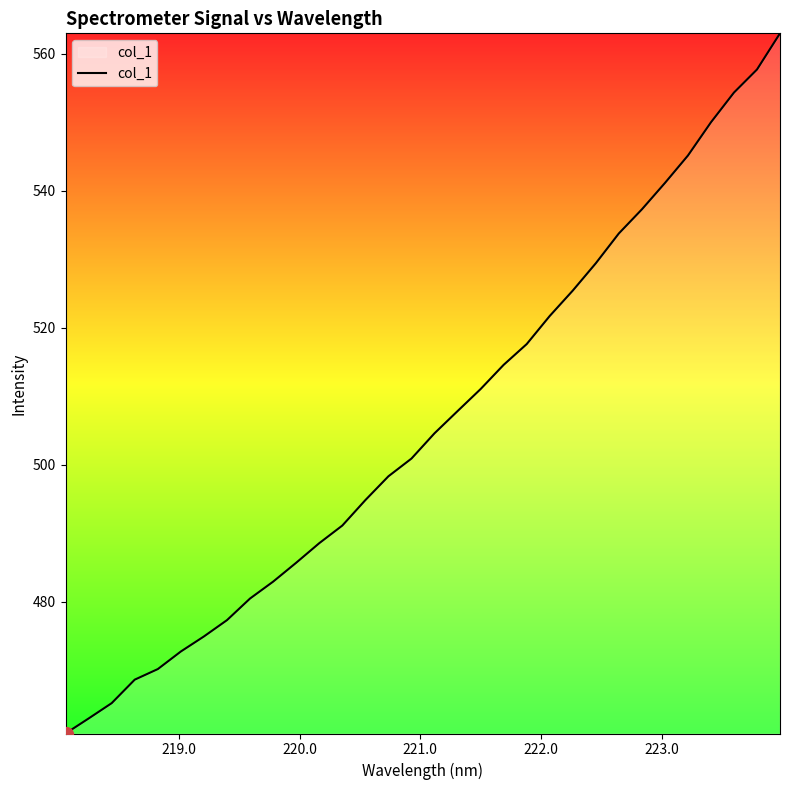

What is the greatest value displayed?

562.9